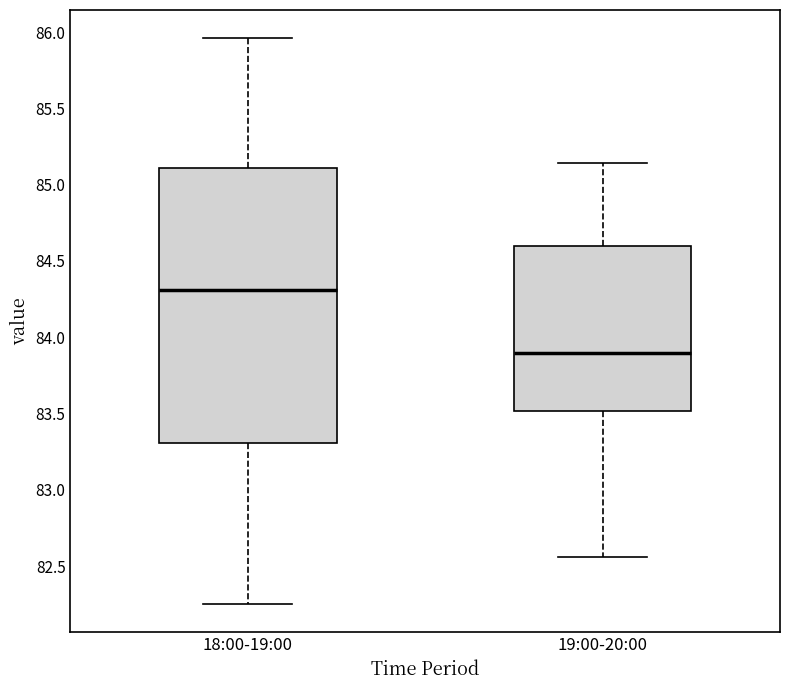

Reading left to right, read every box against the y-axis: the position of its median line, the range the box covers, and the ends of its whiskers. The values are not printed on the chart, so give them approximately, as read against the axis.

18:00-19:00: median 84.30, box 83.30 to 85.10, whiskers 82.25 to 85.95
19:00-20:00: median 83.90, box 83.50 to 84.60, whiskers 82.55 to 85.15